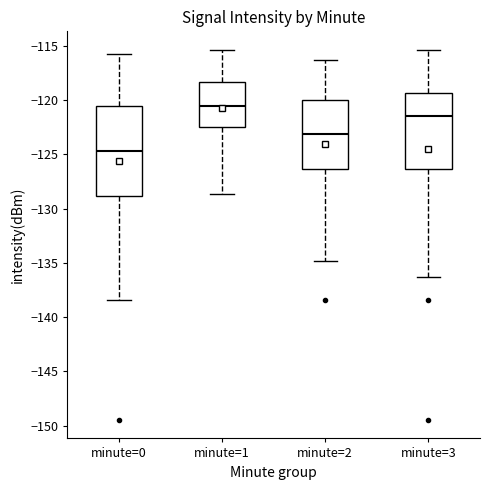

Where does the median line of the box for minute=0 sit on the y-axis? The values are not printed on the chart, so give them approximately, as read against the axis.

-124.5